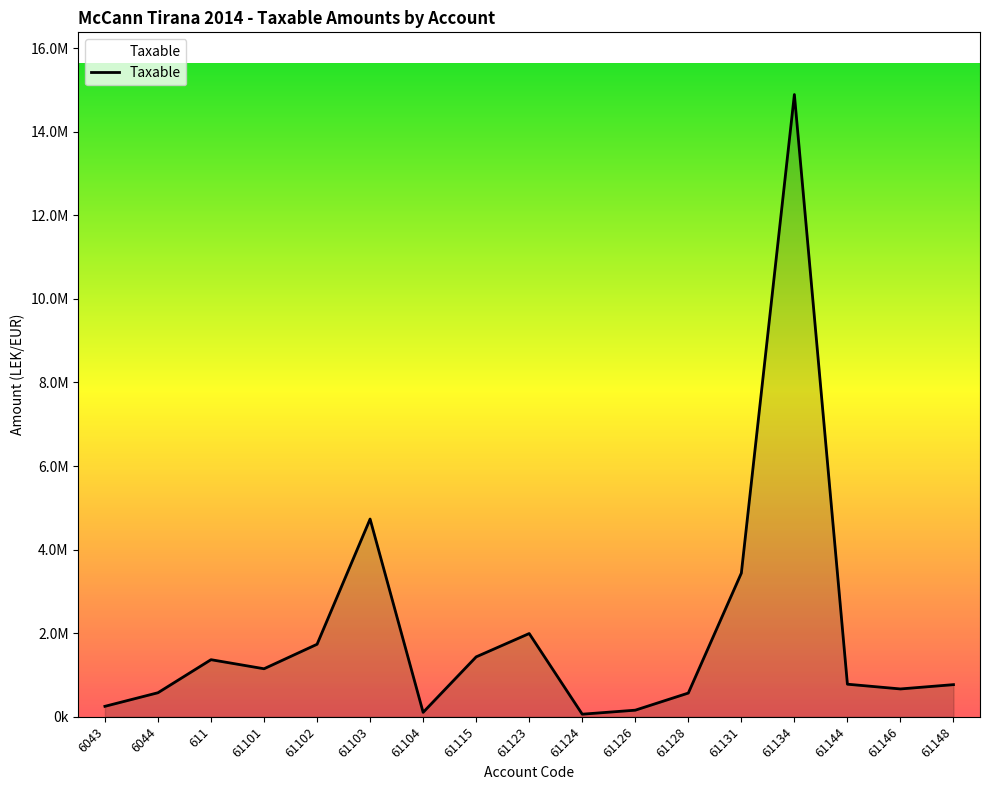

Is this an area chart (filled region under the line)?

Yes